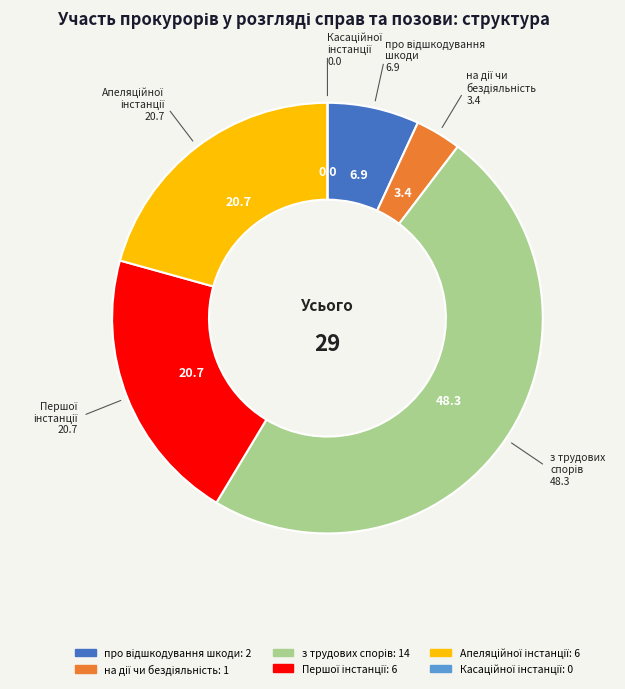

Is there any slice that represents more than half of the pie?

No